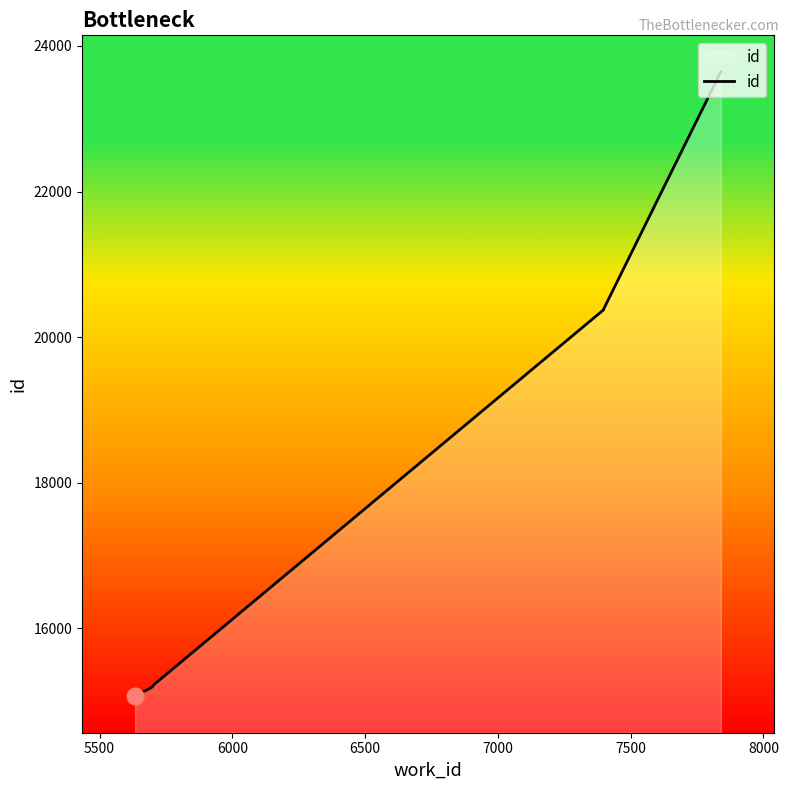

What is the maximum value shown in the chart?

23646